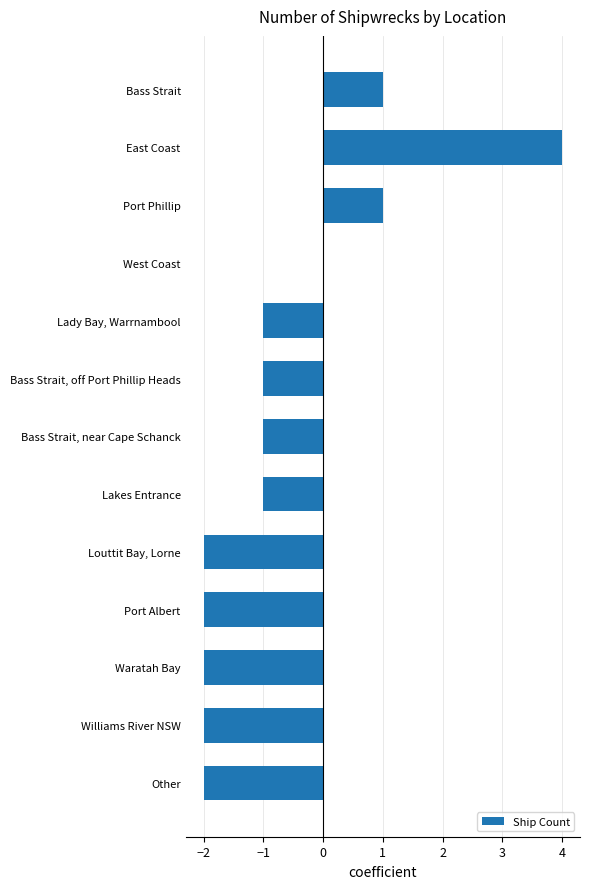

What is the change in value from Port Phillip to Other?

-3